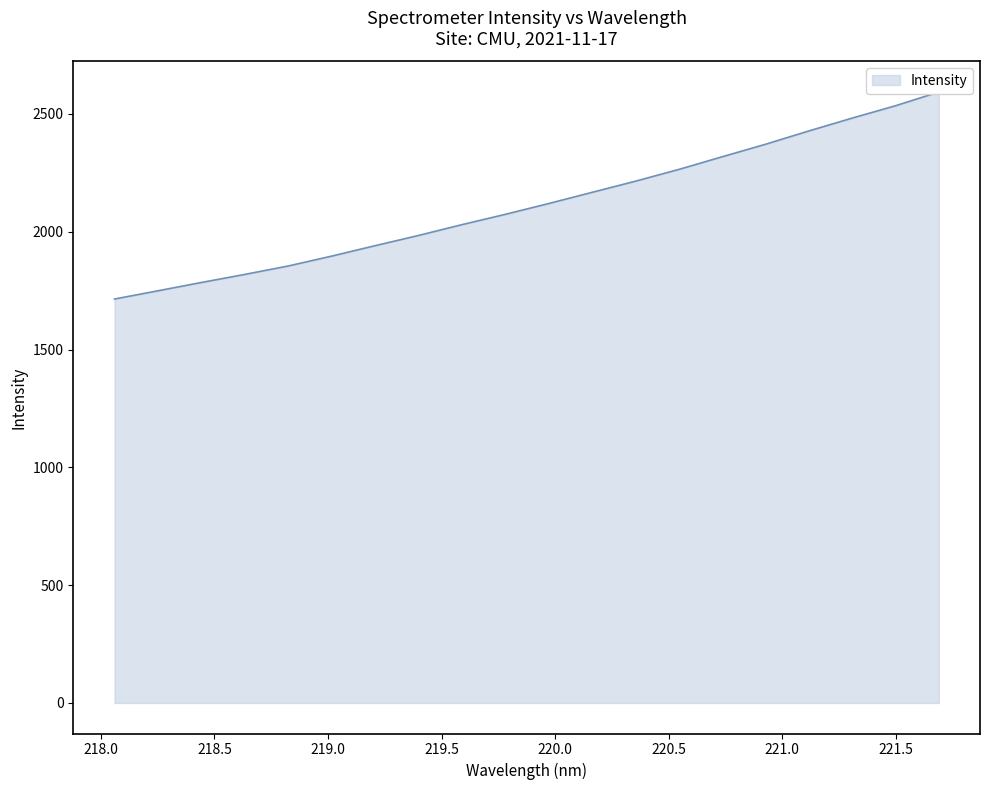

Reading left to right, what are all the values shown in this chart?

1714.6	1749.5	1784.7	1819.0	1854.8	1896.7	1940.9	1984.2	2030.1	2073.9	2119.8	2167.3	2214.5	2264.5	2318.3	2371.3	2427.9	2482.5	2535.0	2593.3